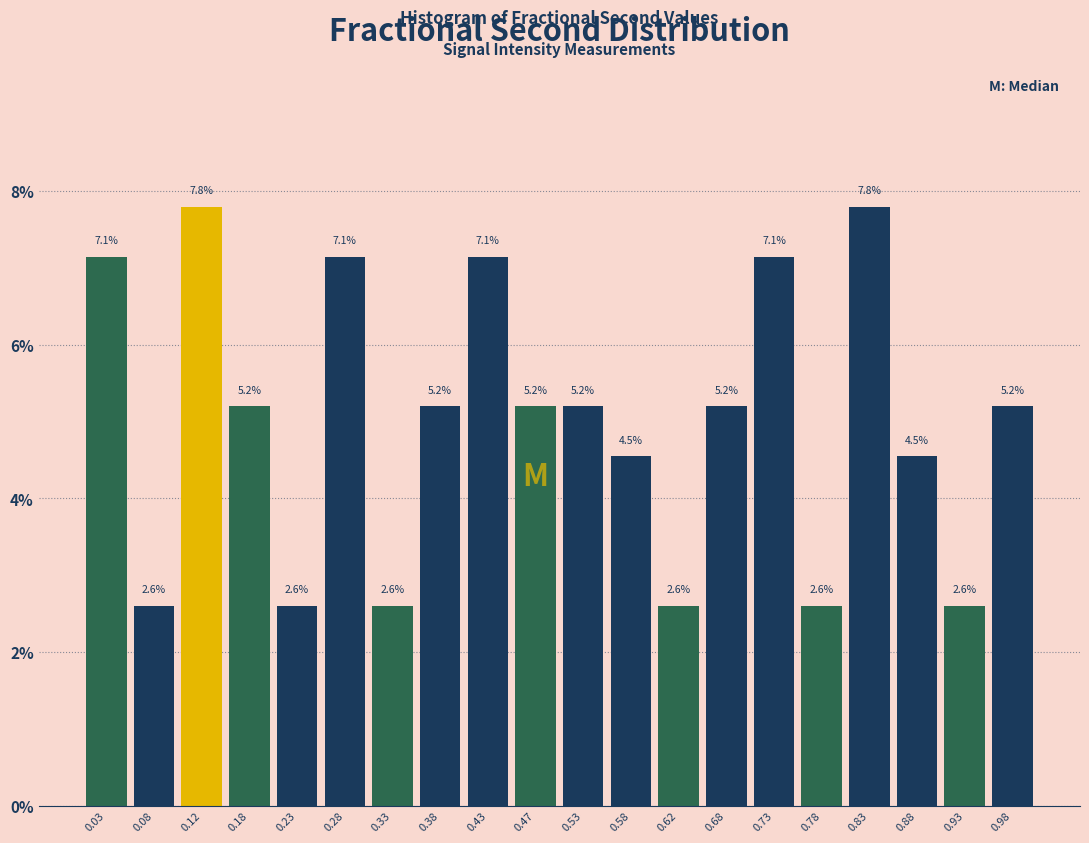

What is the height of the bar covering 0.20 to 0.25 on the x-axis?

2.6